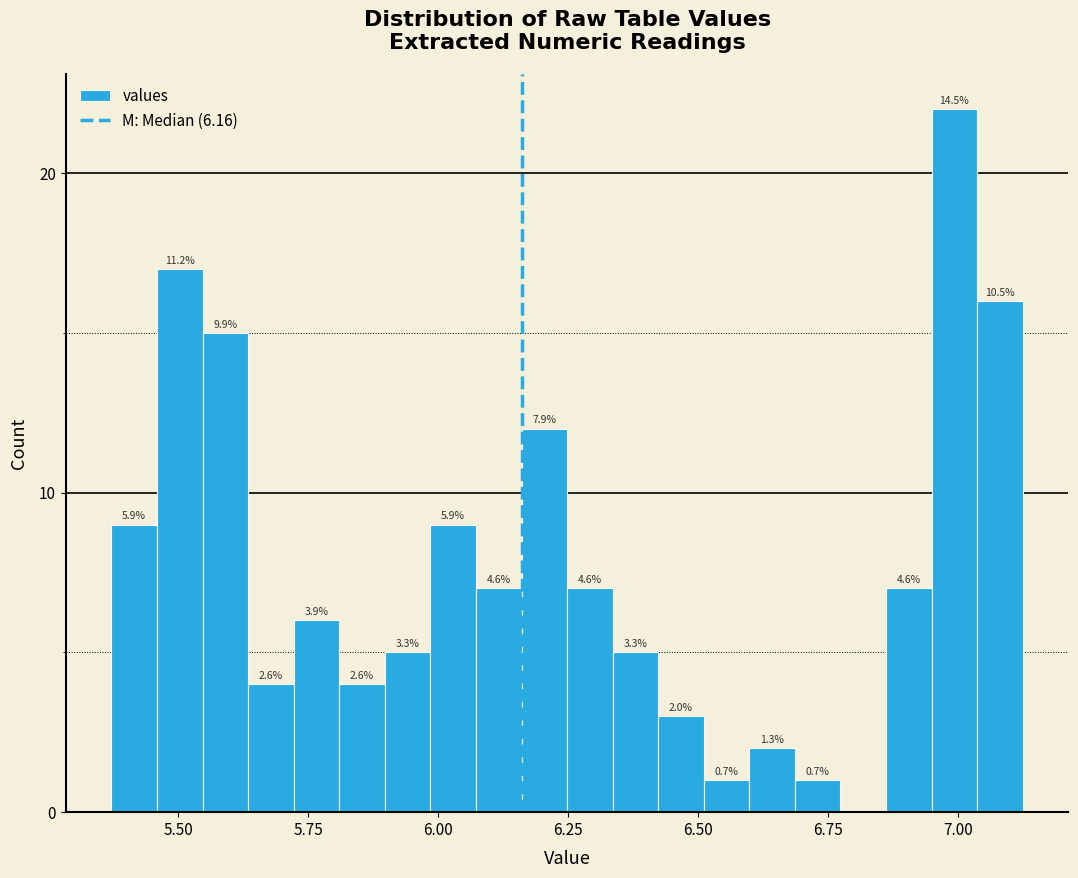

Around what value on the x-axis is the tallest bar? Give the approximate position of its centre, as read against the axis.

7.00